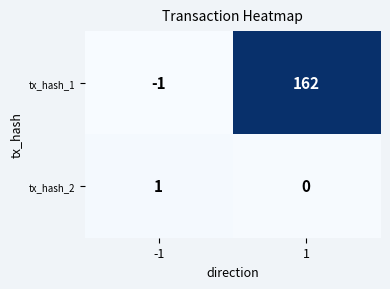

What is the difference between the maximum and minimum values in the tx_hash_1 series?

163